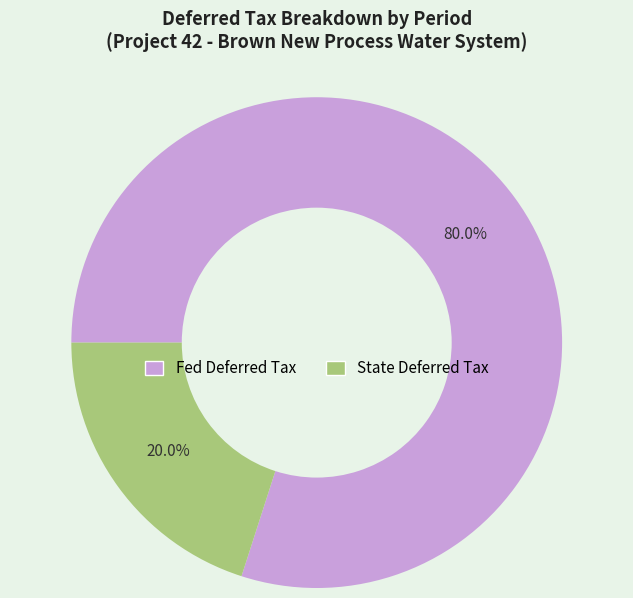

Is there any slice that represents more than half of the pie?

Yes